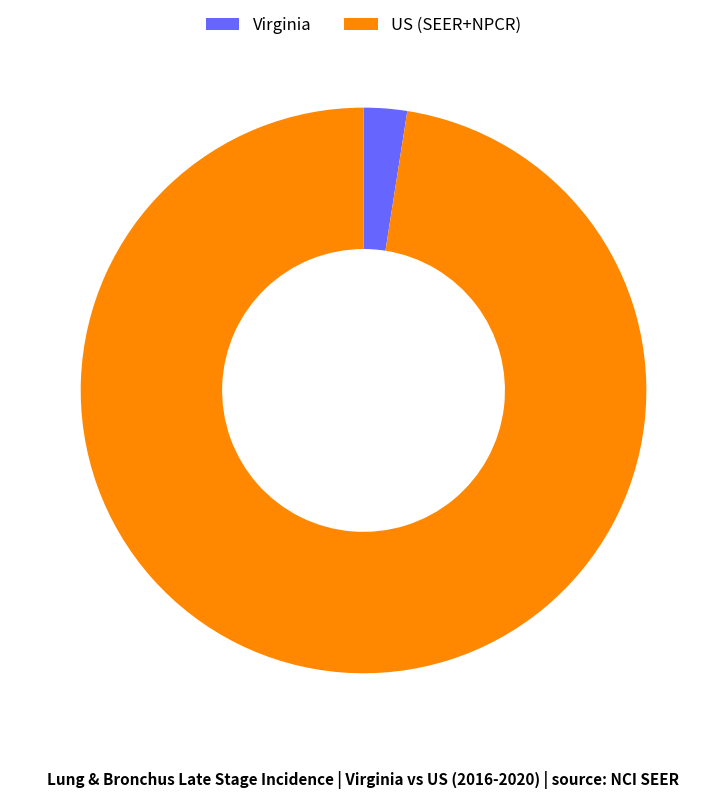

Count the number of slices in the pie.

2